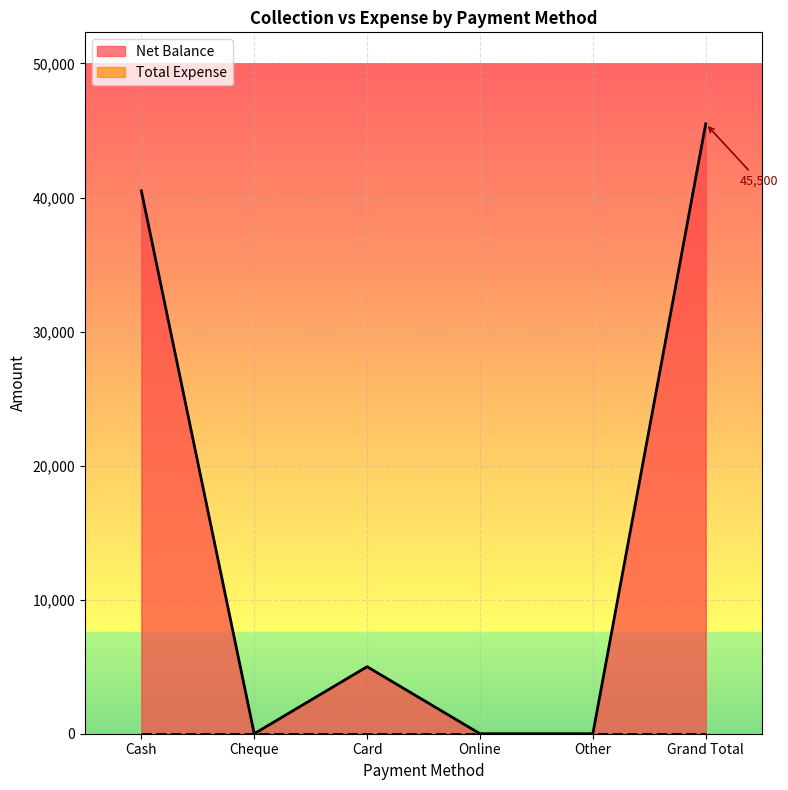

Which category has the highest value across all series?

Grand Total